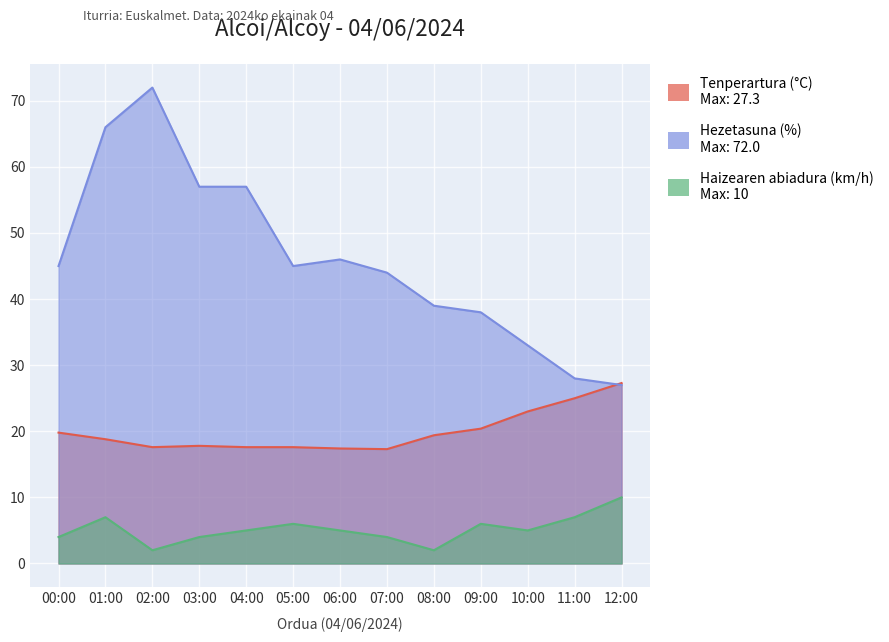

Reading right to left, what are all the values shown in this chart?

Tenperartura (°C): 27.3	25.0	23.0	20.4	19.4	17.3	17.4	17.6	17.6	17.8	17.6	18.8	19.8
Hezetasuna (%): 27.0	28.0	33.0	38.0	39.0	44.0	46.0	45.0	57.0	57.0	72.0	66.0	45.0
Haizearen abiadura (km/h): 10.0	7.0	5.0	6.0	2.0	4.0	5.0	6.0	5.0	4.0	2.0	7.0	4.0